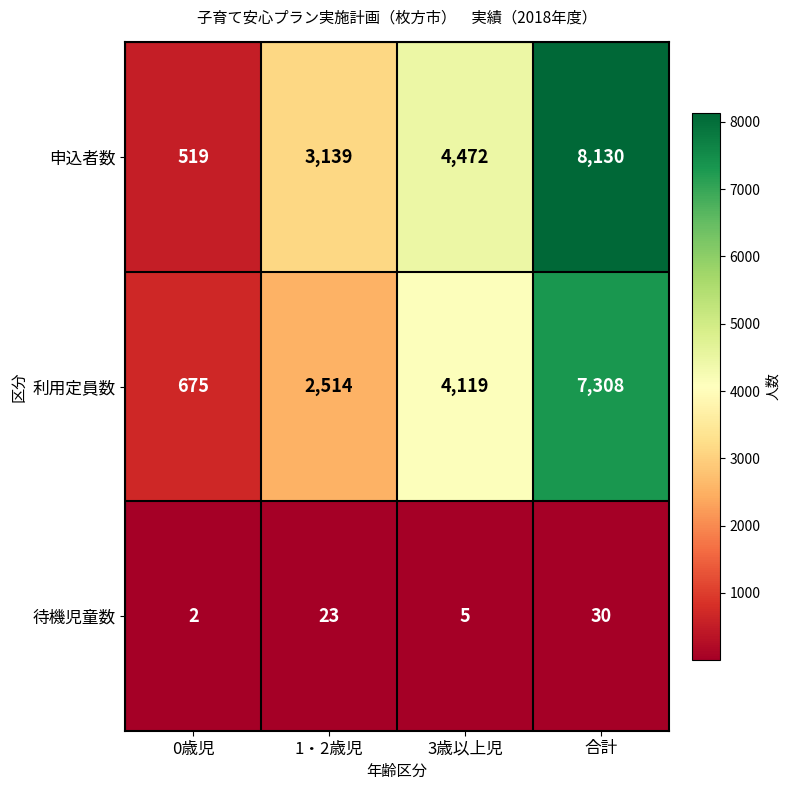

What is the minimum value shown in the chart?

2